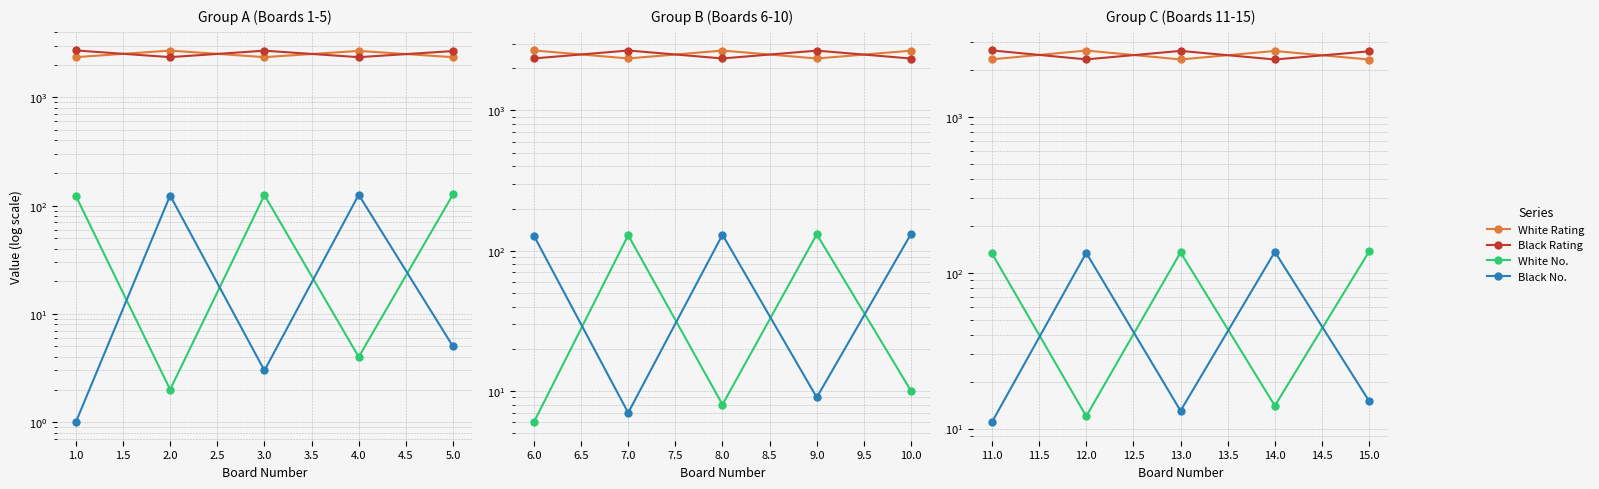

The value of Black No. at 13.0 is 17. True or false?

False